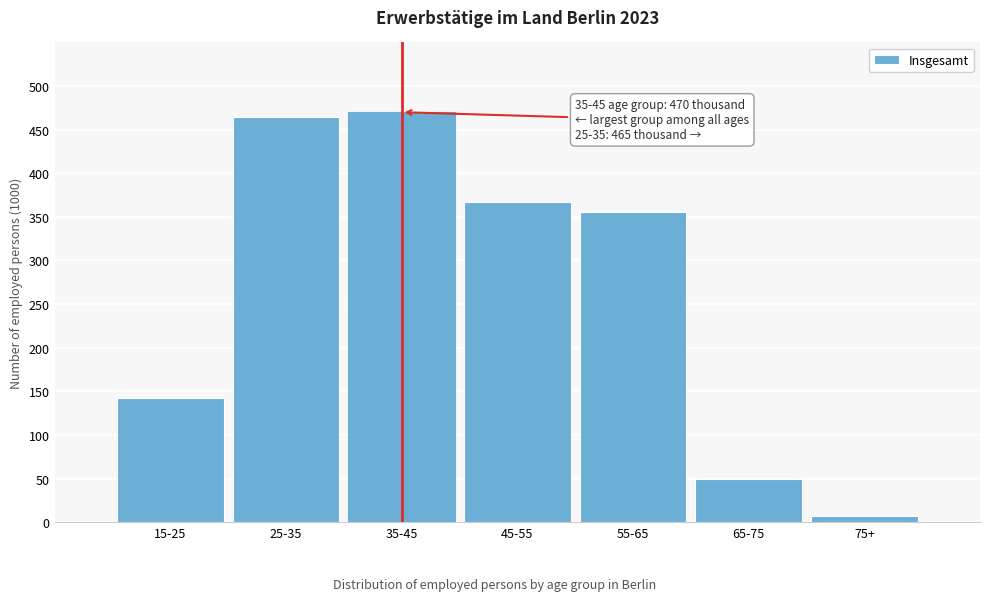

Reading right to left, transcribe all the data shown in this chart.

7	49	356	367	470	465	142